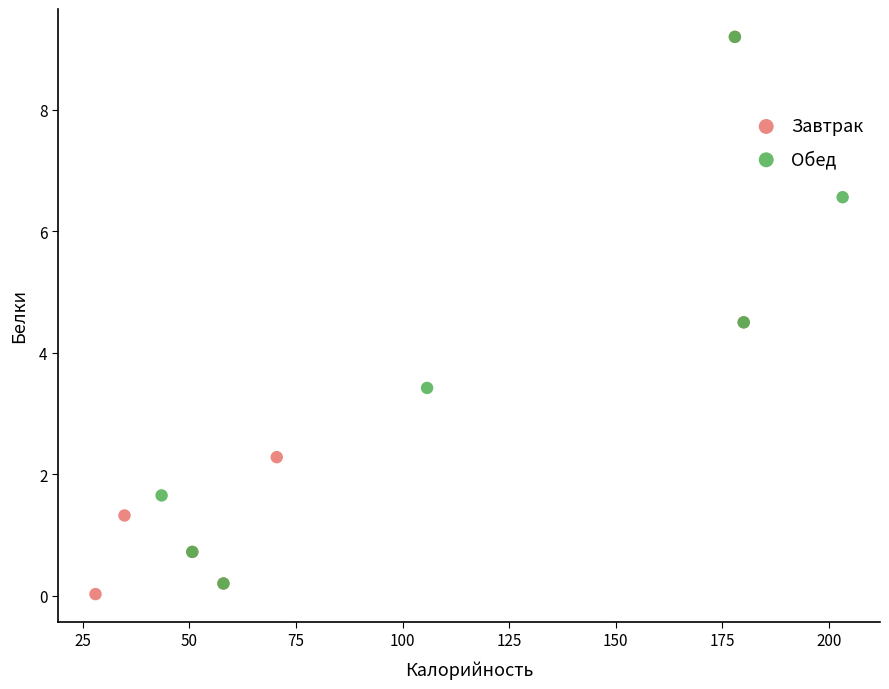

Which series reaches the minimum Y coordinate?

Завтрак